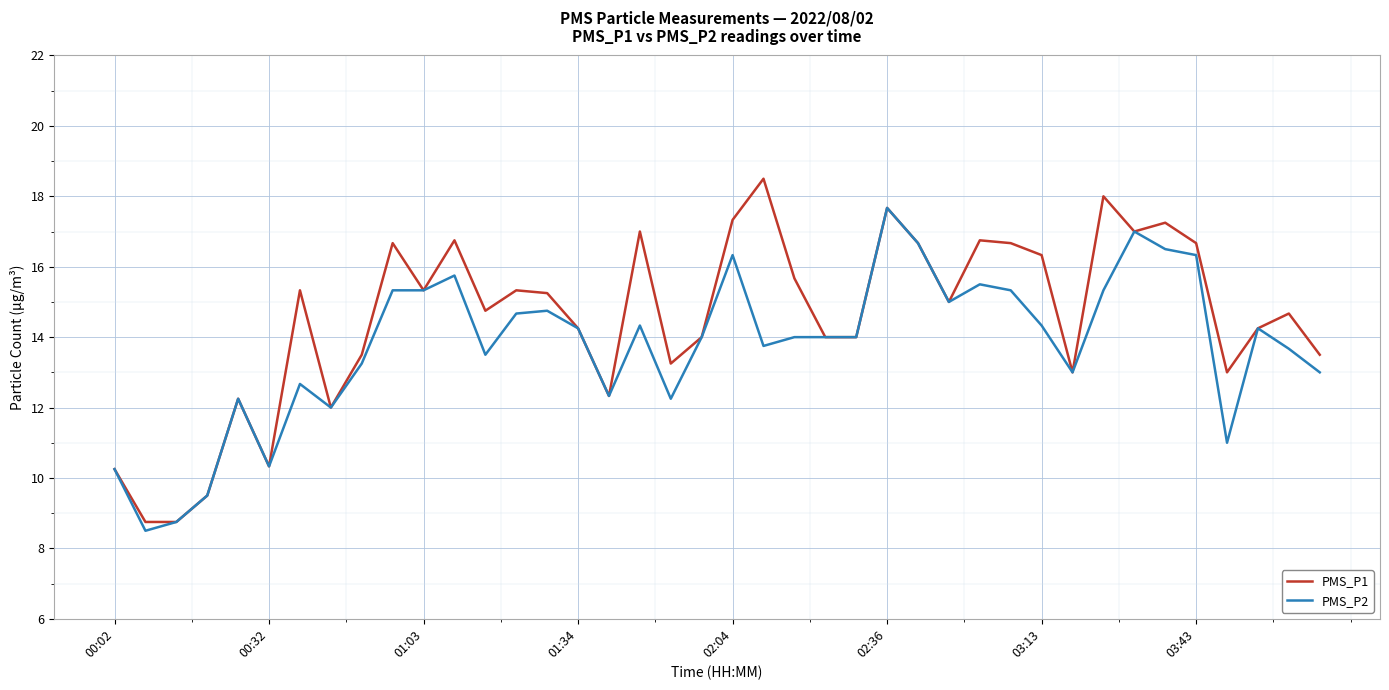

What is the highest value of the PMS_P2 series?

17.7